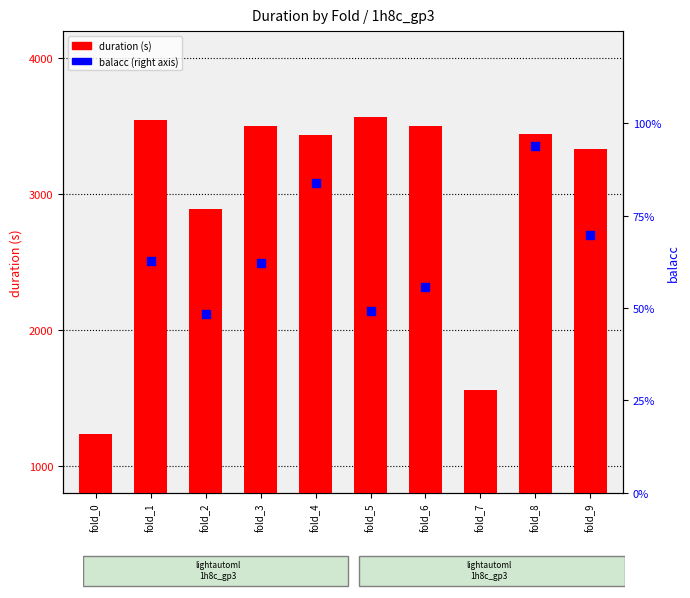

Which has a higher value, fold_2 or fold_8?

fold_8